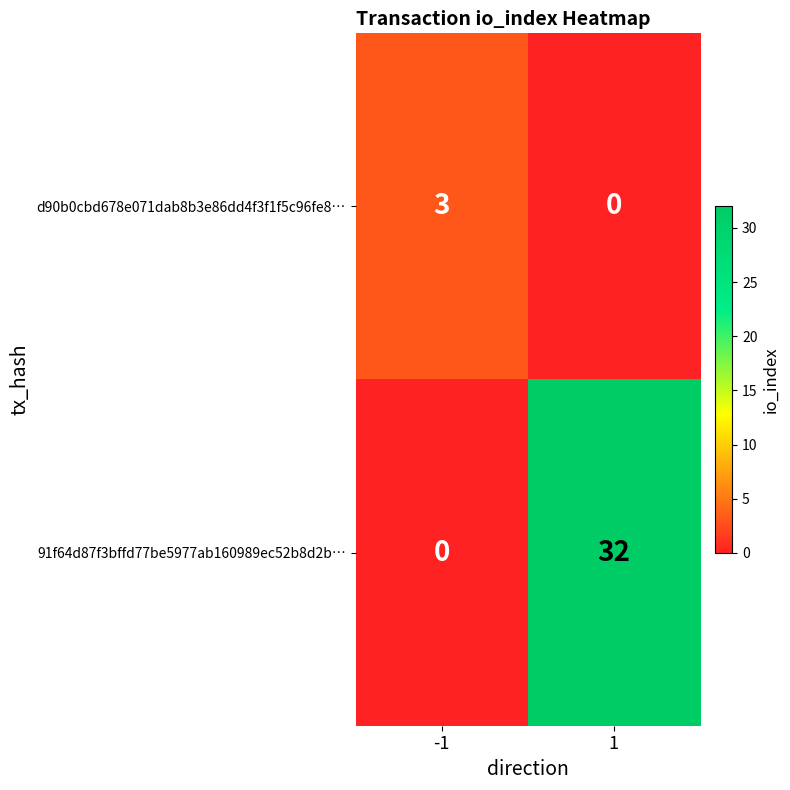

Read the 91f64d87f3bffd77be5977ab160989ec52b8d2b… value at 1.

32